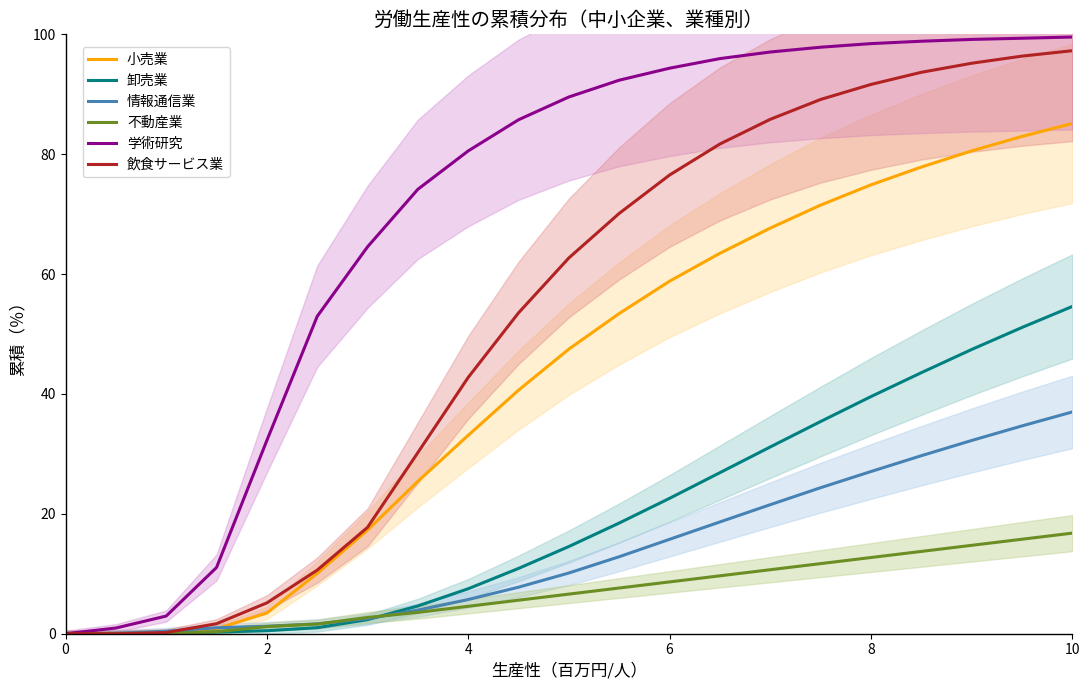

What is the average value of the 情報通信業 series?

13.7